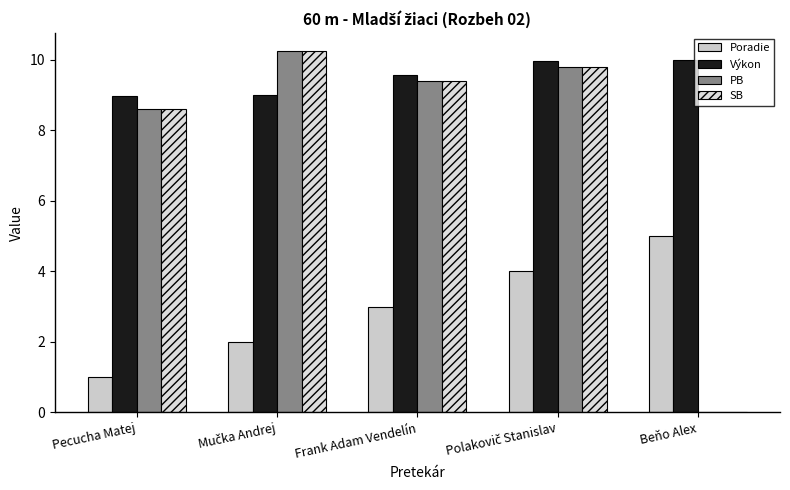

What is the approximate value of Poradie at Frank Adam Vendelín?

3.0